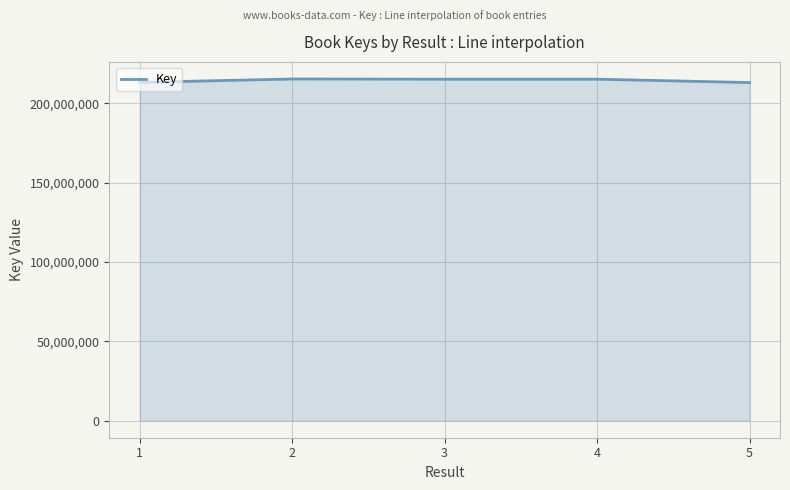

How many lines are shown in the chart?

1